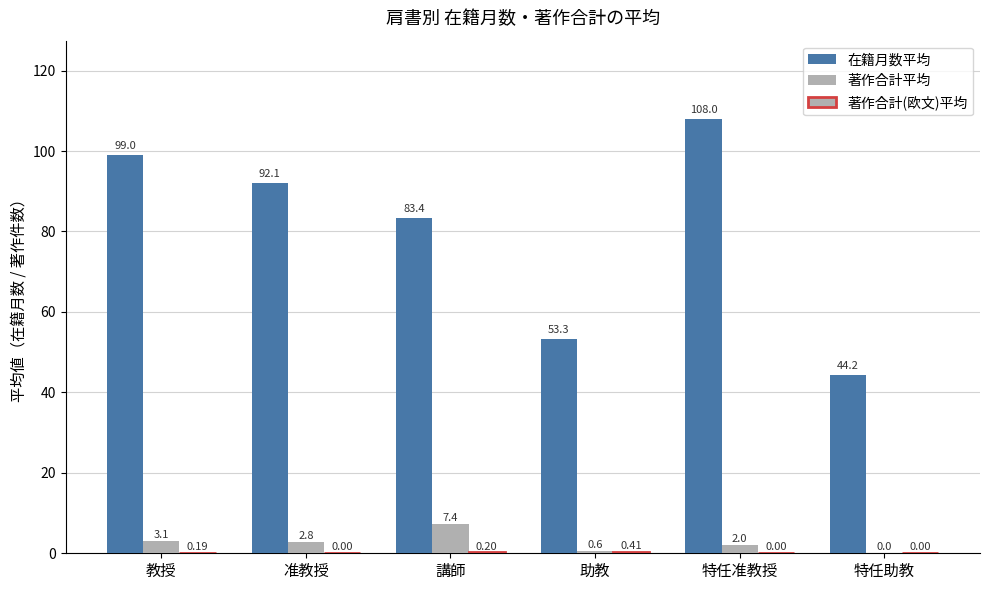

What is the total value across all series at 准教授?

94.9